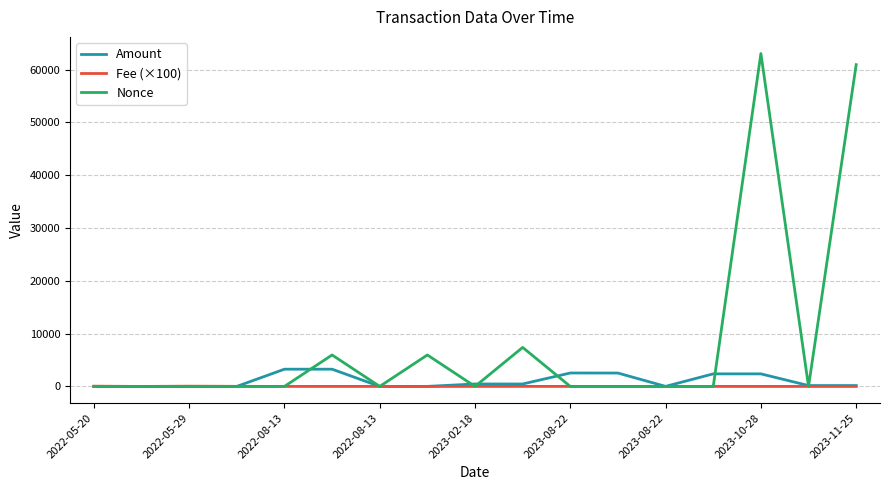

List the series in order of their peak value, highest first.

Nonce, Amount, Fee (×100)